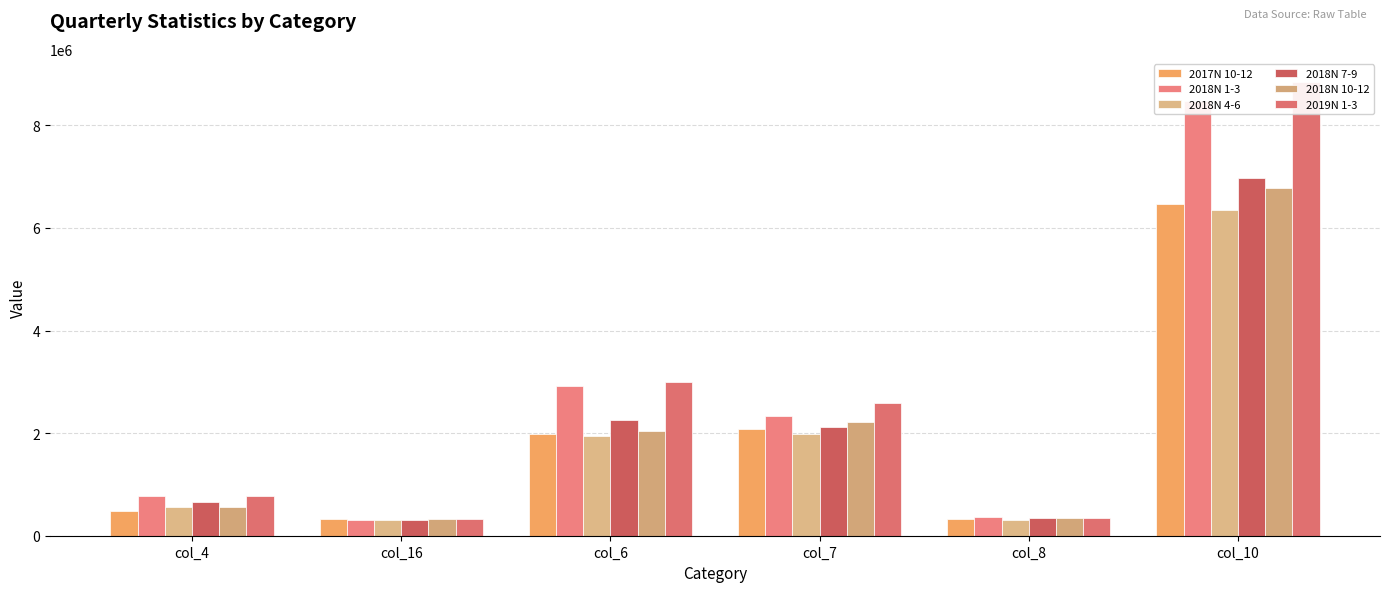

Which series has the largest total across all categories?

2019N 1-3